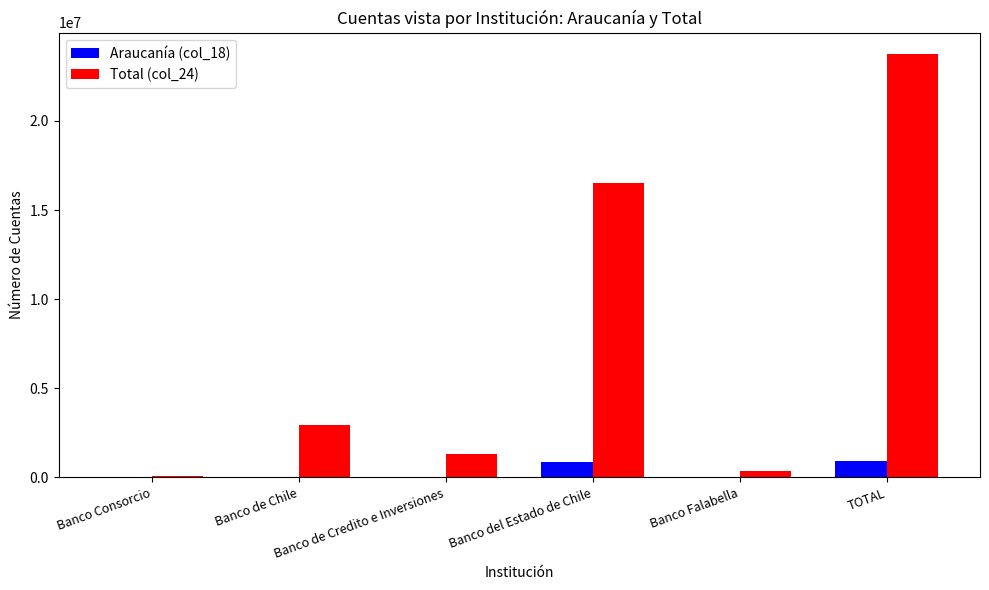

Which series has the largest total across all categories?

Total (col_24)